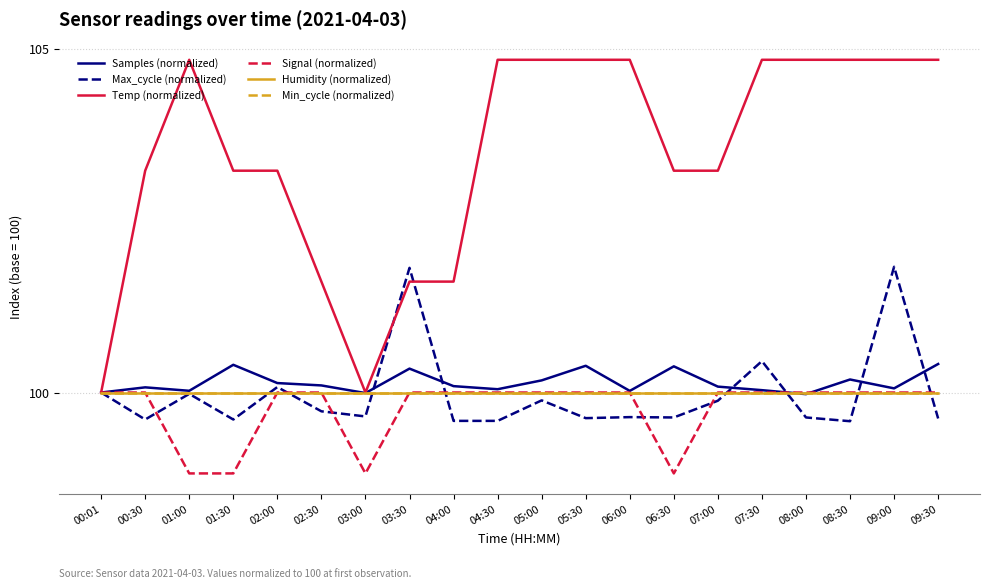

What is the value of the Signal (normalized) point at the 19th from the left?

100.0